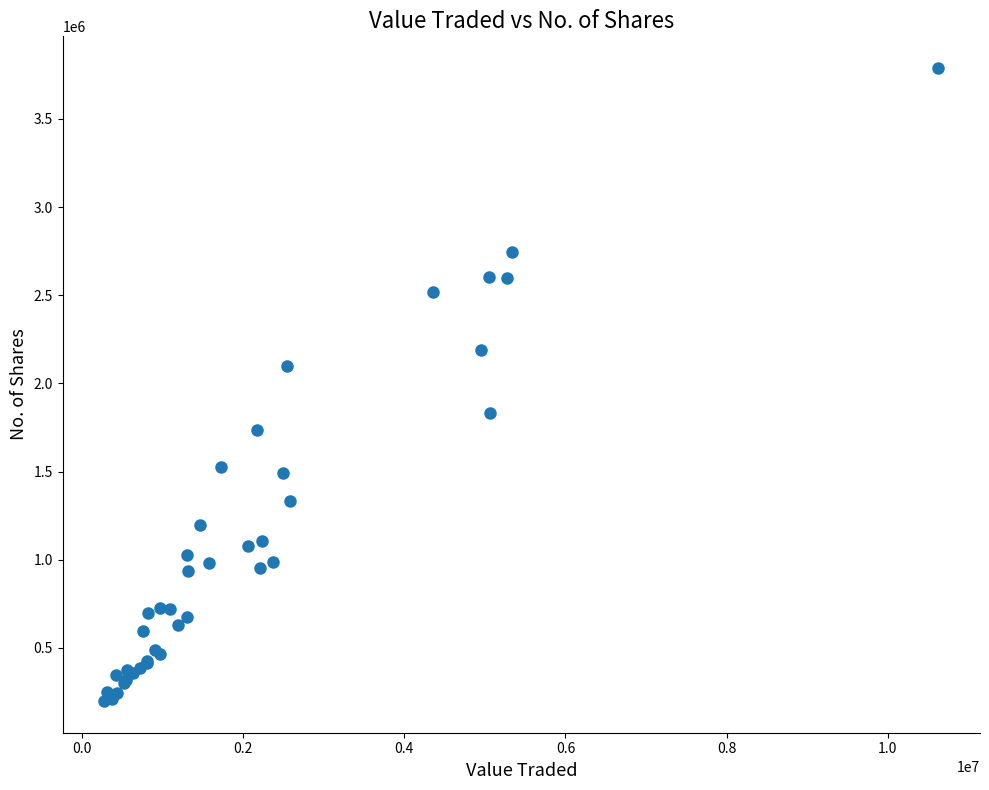

What Y value in the scatter plot is closest to 1993664?

2098496